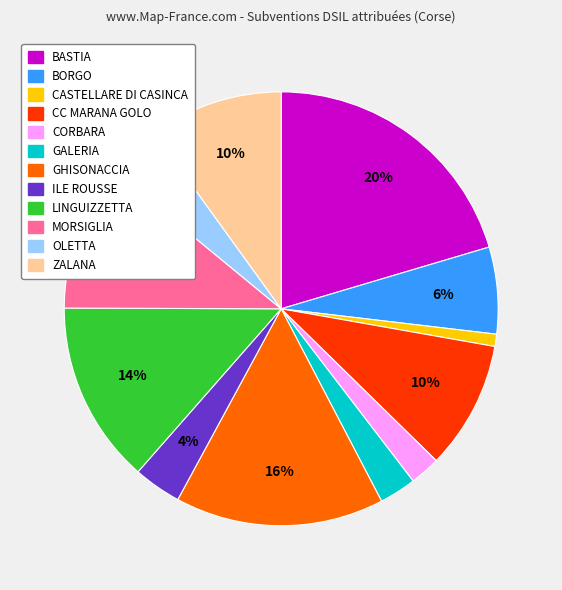

To the nearest percent, what percentage of the pie is ZALANA?

10%